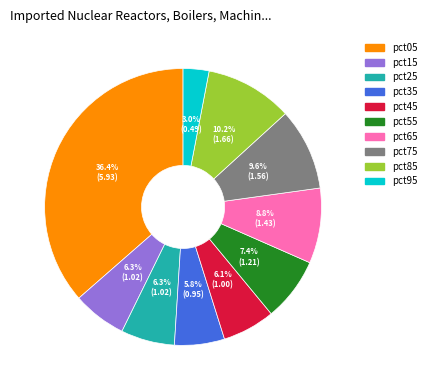

Approximately how many times larger is the value at pct85 compared to pct15?

1.6